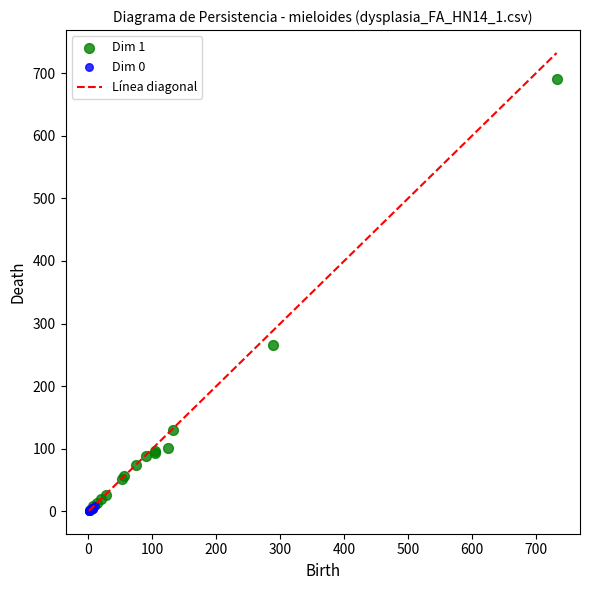

Which series has the widest spread of Y values?

Dim 1